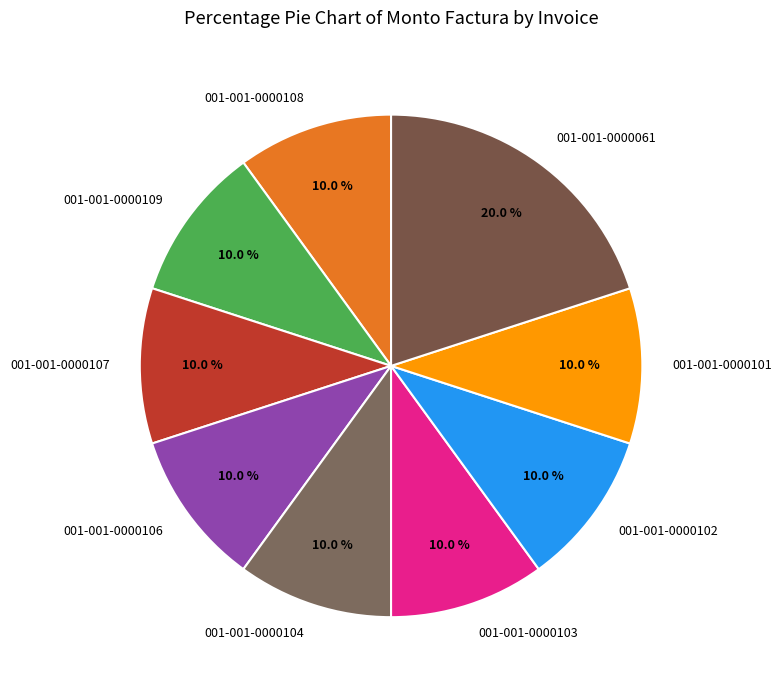

Which slice is the largest?

001-001-0000061